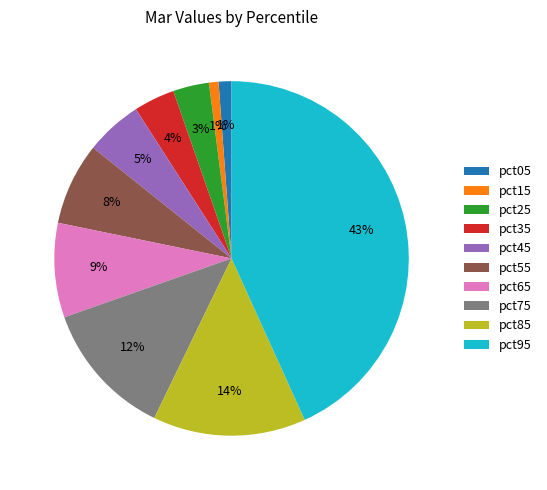

To the nearest percent, what portion does pct25 represent?

3%